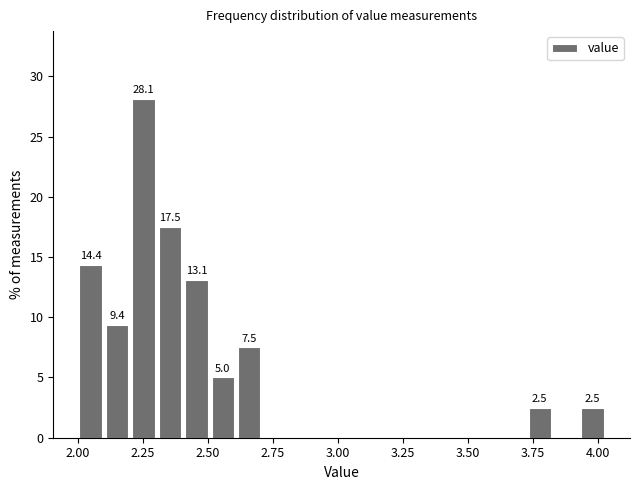

Around what value on the x-axis is the tallest bar? Give the approximate position of its centre, as read against the axis.

2.25